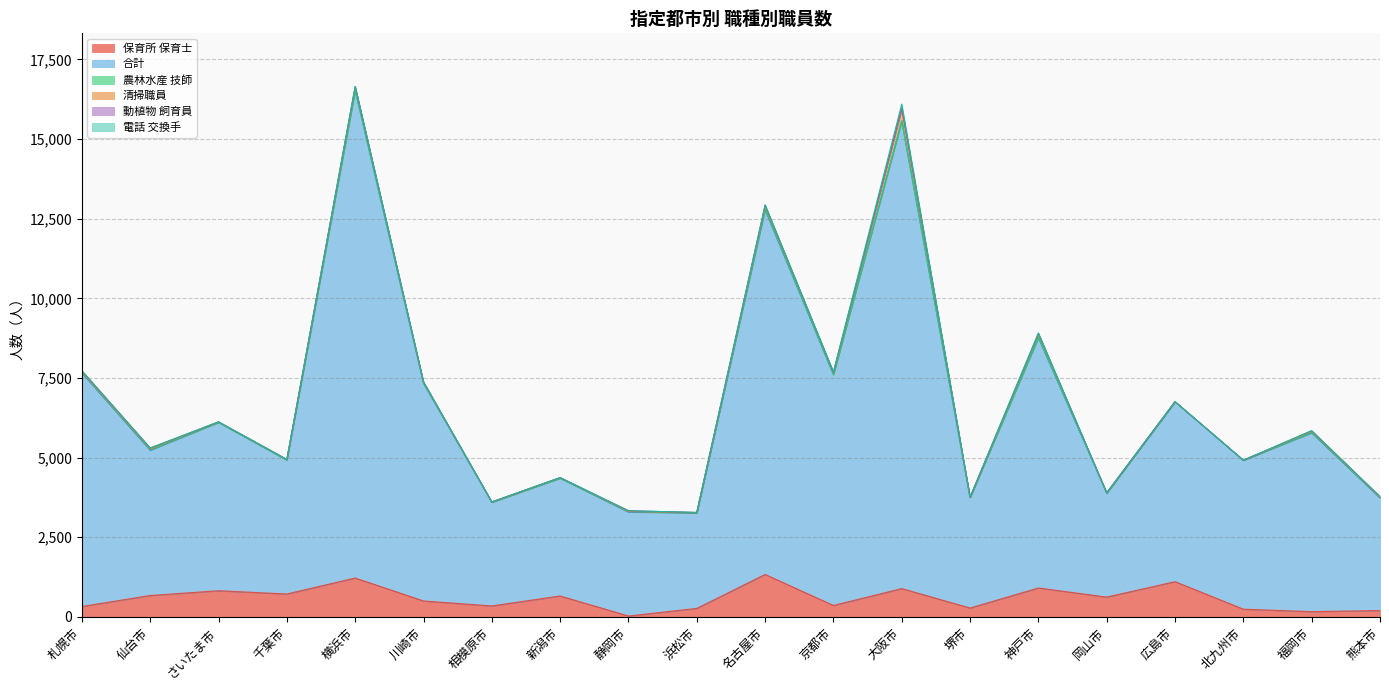

True or false: 清掃職員 and 電話 交換手 intersect in this chart.

False